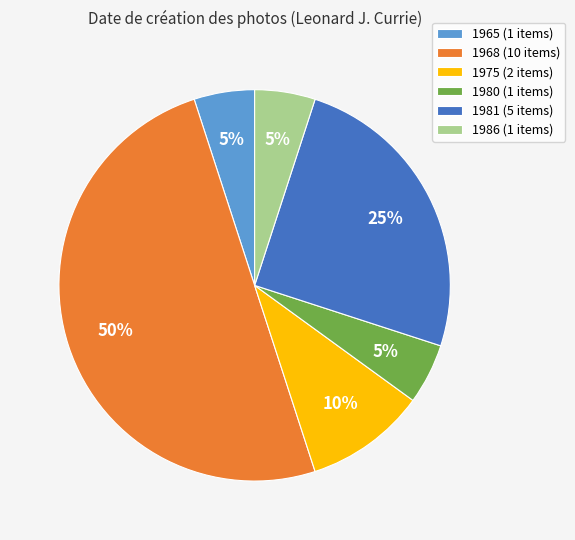

Does 1980 (1 items) represent more than half of the total?

No